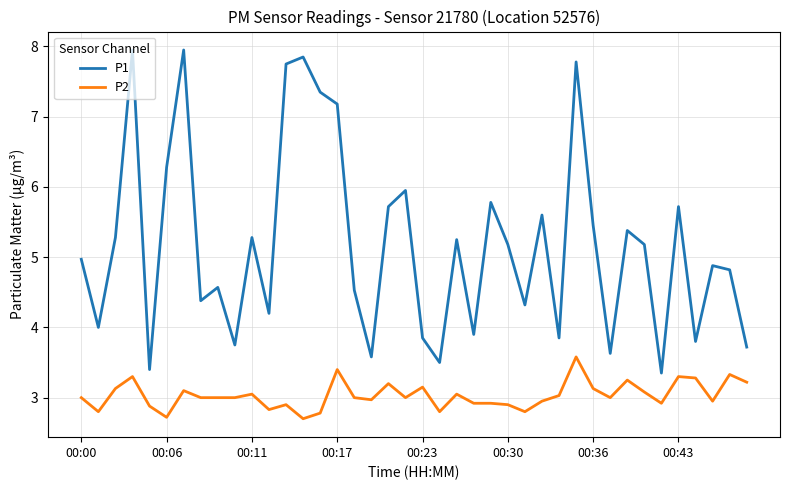

True or false: P1 has more than 1 interior local peaks.

True